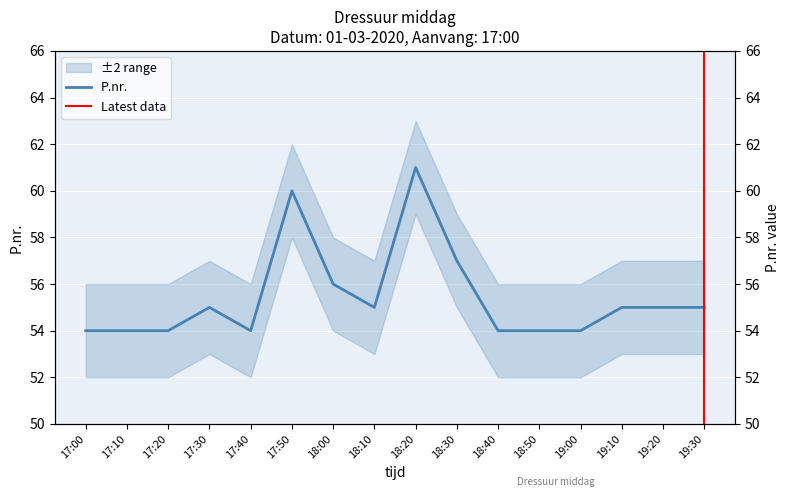

How many distinct data groups are displayed?

1